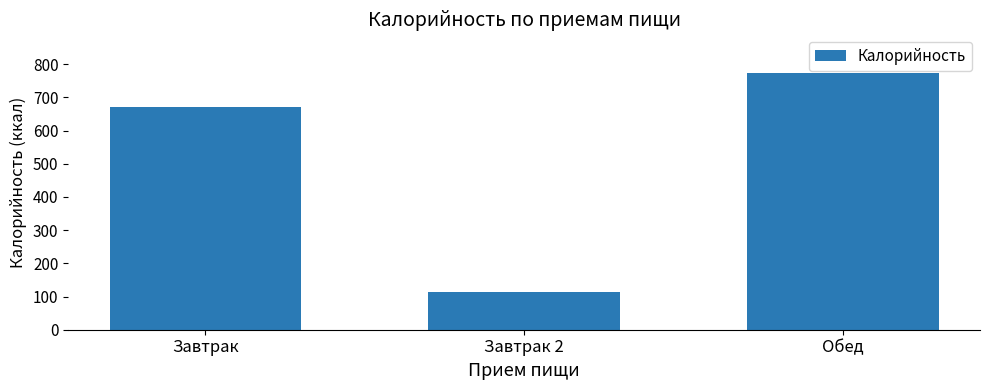

Rank the categories by value from lowest to highest.

Завтрак 2, Завтрак, Обед